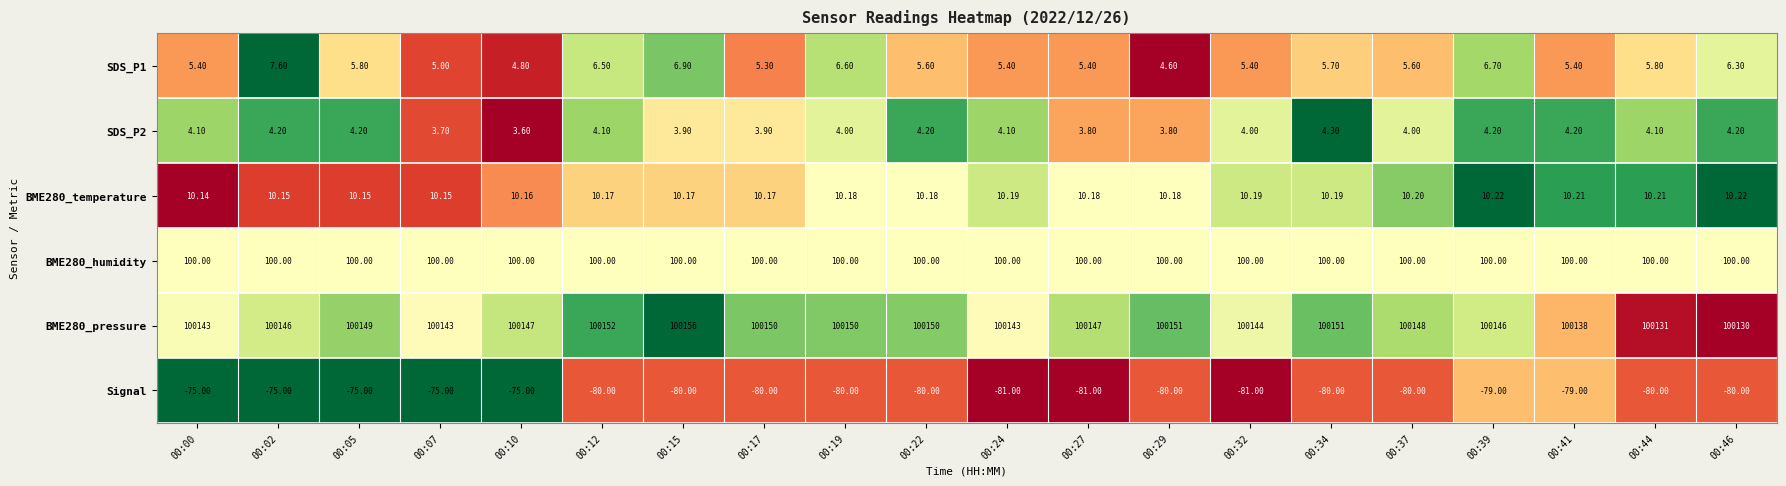

Is the value of Signal at 00:15 greater than the value of SDS_P1 at 00:41?

No